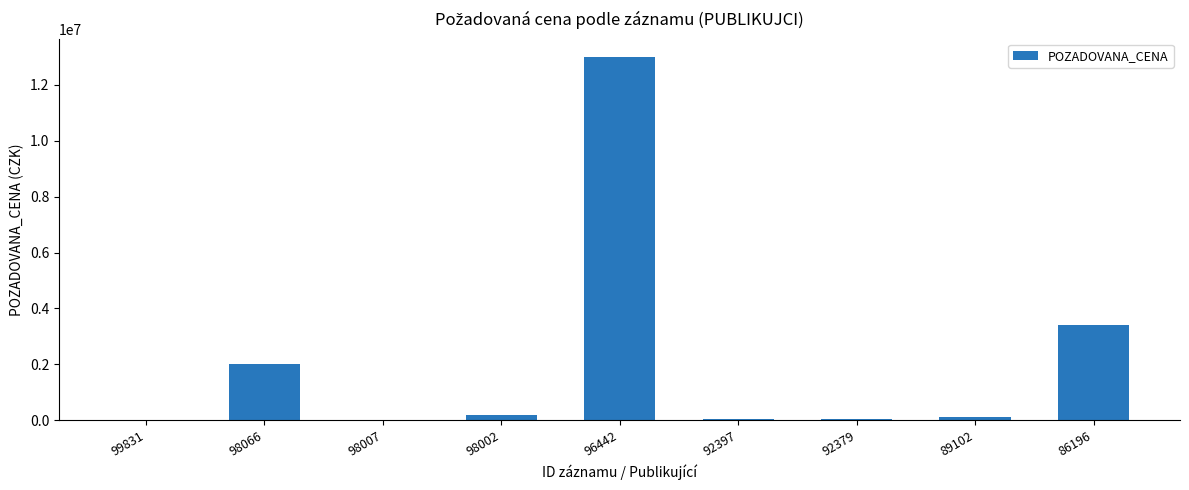

What is the difference between the values at 96442 and 92379?

12957700